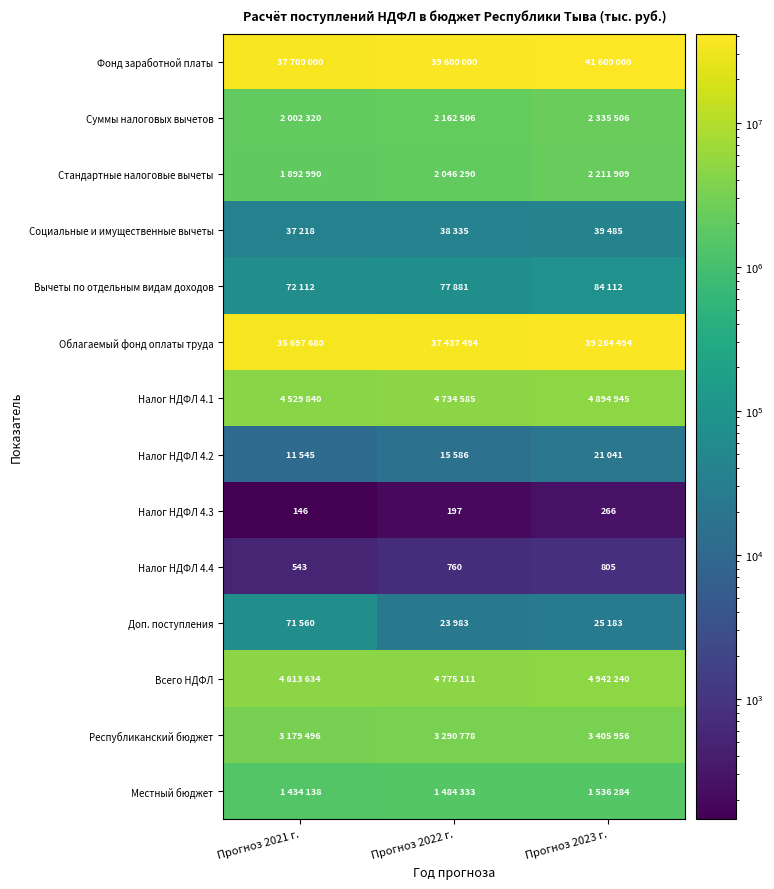

What is the sum of all Налог НДФЛ 4.4 values?

2108